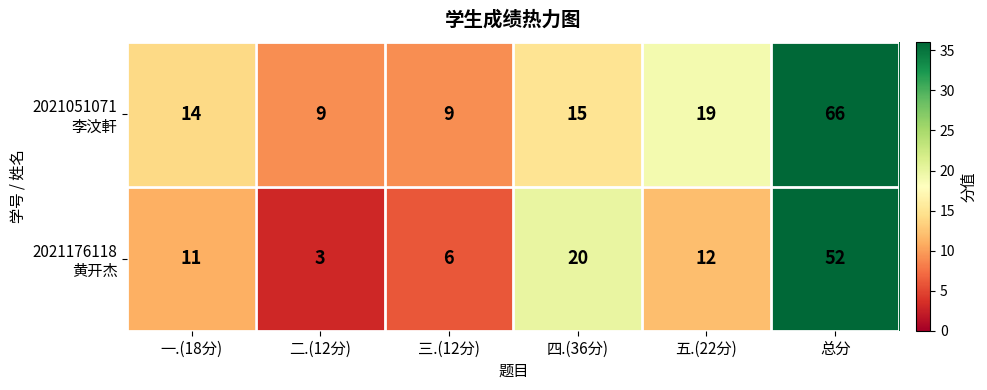

What is the smallest value displayed?

3